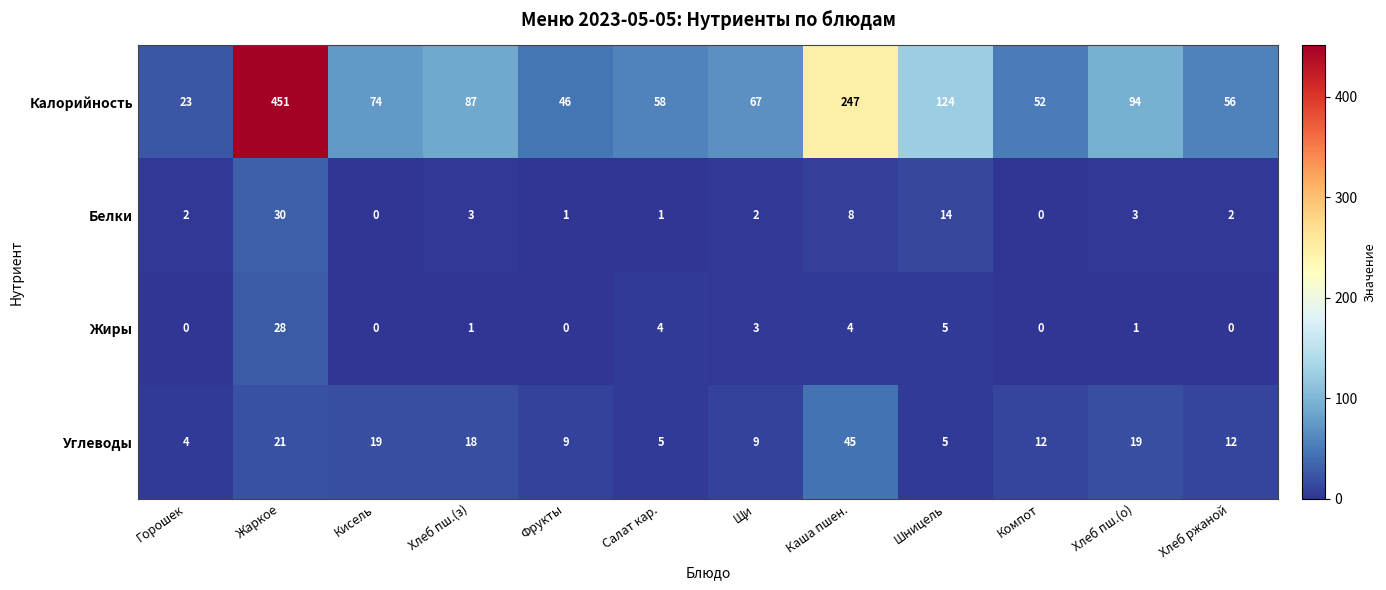

The Калорийность series shows 247 at Каша пшен.. True or false?

True